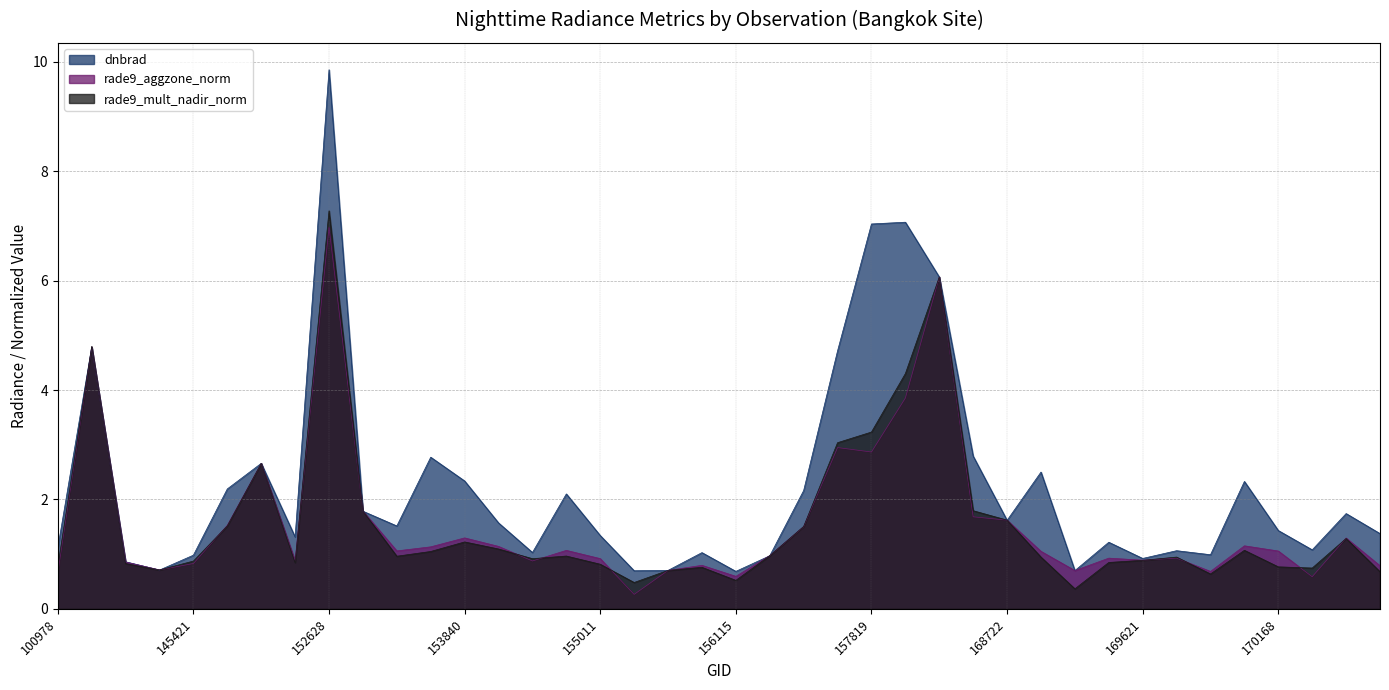

Is the value of rade9_mult_nadir_norm at 169440 greater than the value of rade9_aggzone_norm at 170531?

Yes